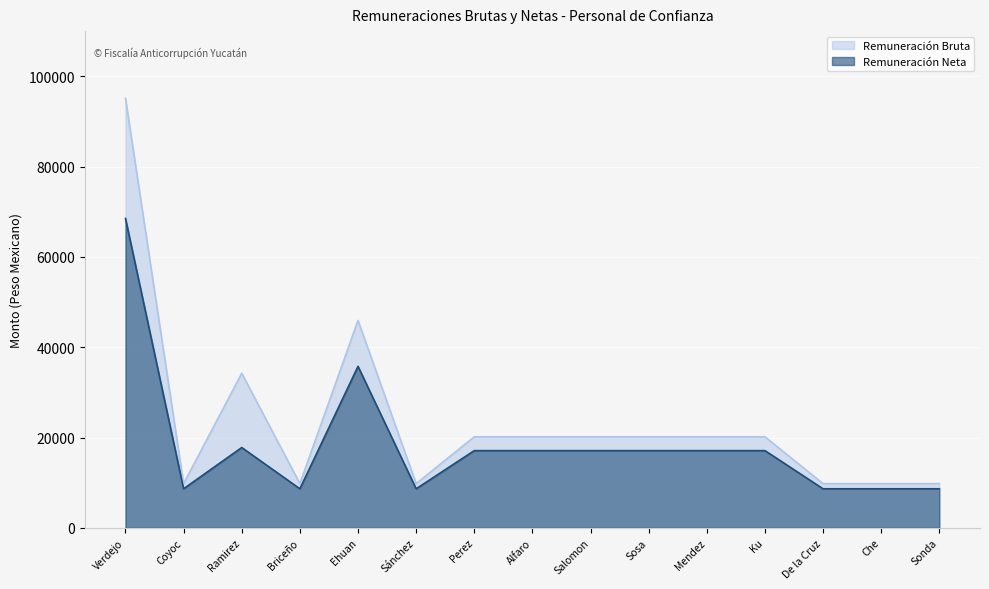

What is the sum of all Remuneración Bruta values?

354948.4